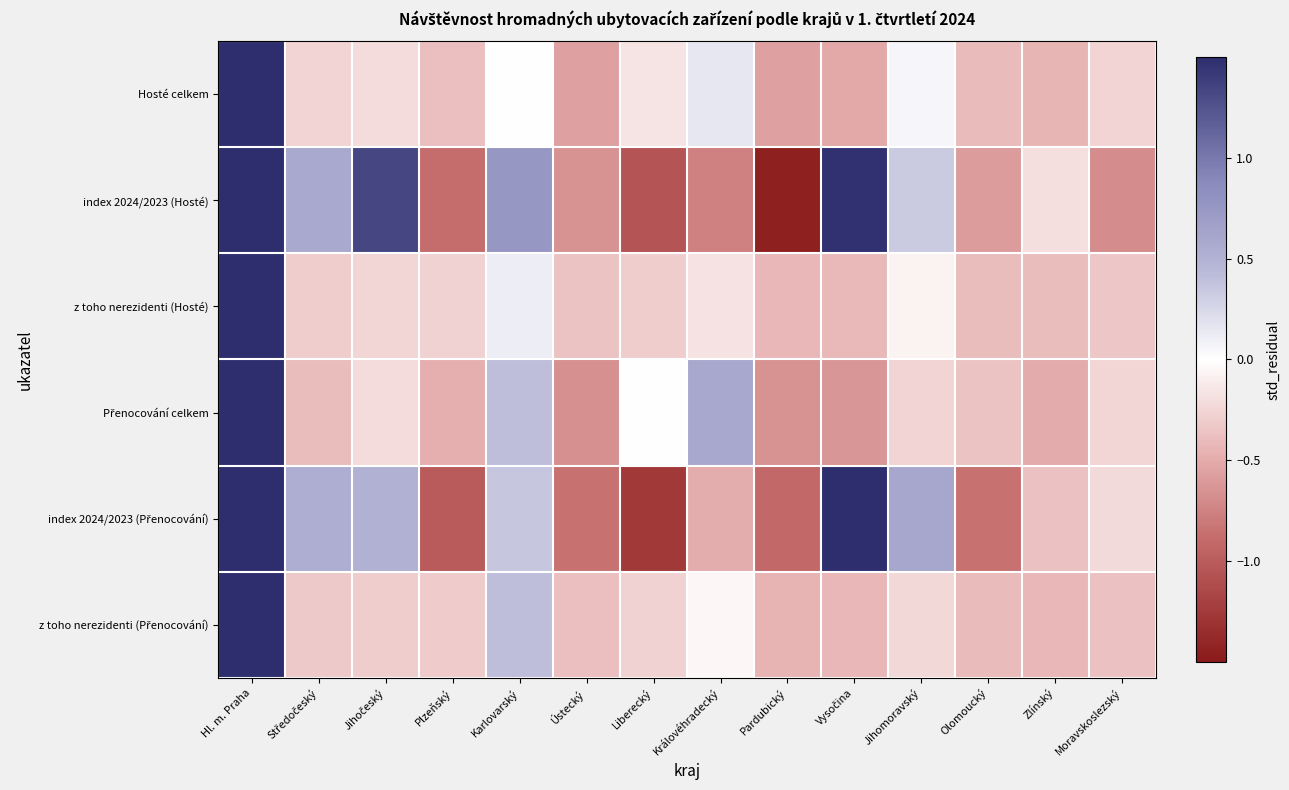

What is the total value across all series at Ústecký?

-3.5